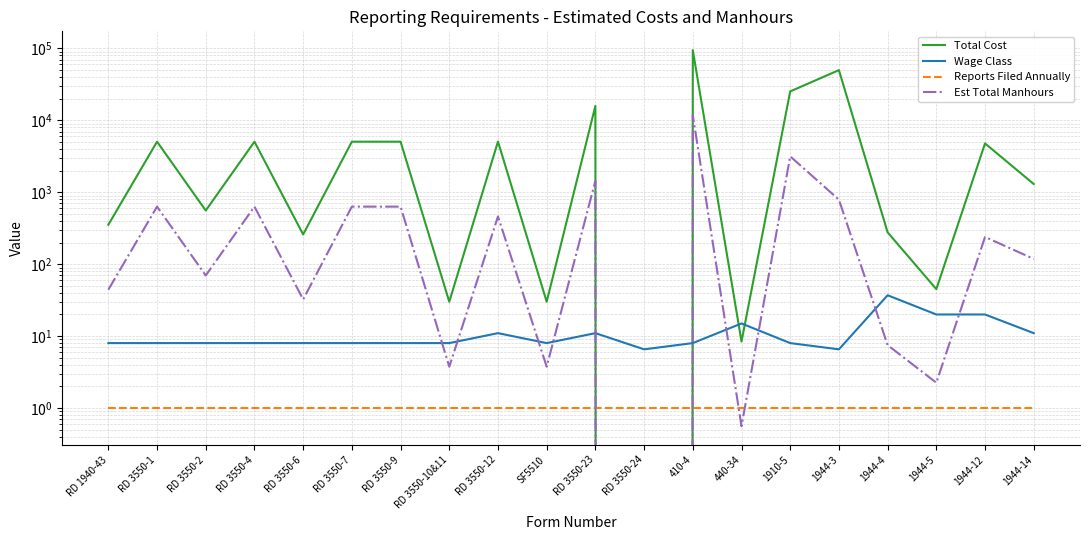

Which series has the largest total across all categories?

Total Cost